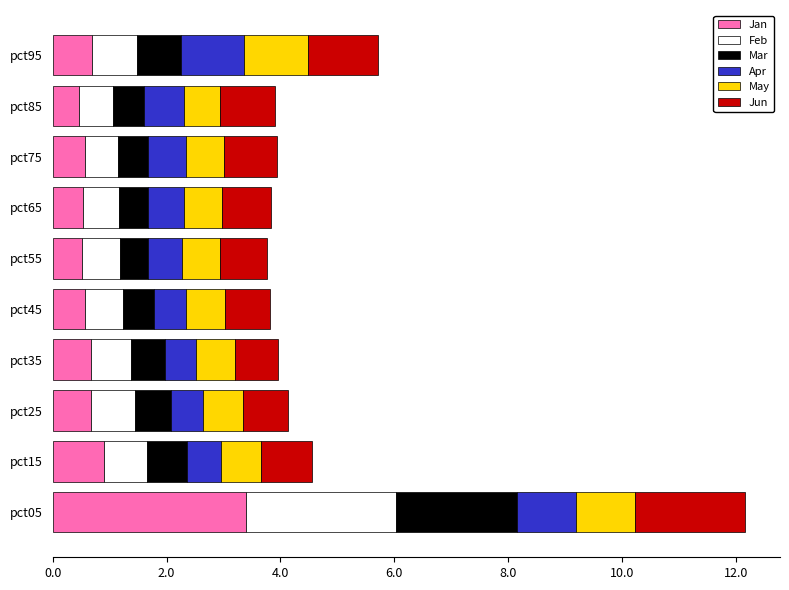

What are all the series names shown in the legend?

Jan, Feb, Mar, Apr, May, Jun